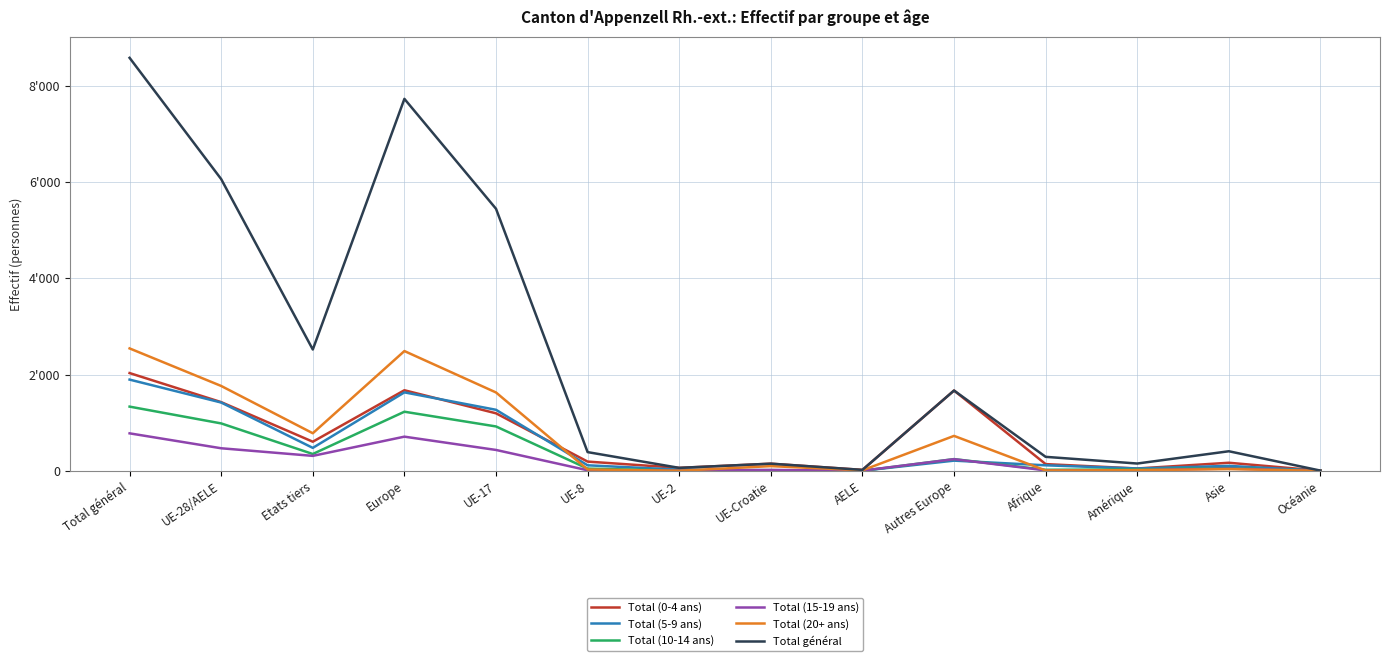

Where does the Total (20+ ans) series first go above 97?

Total général